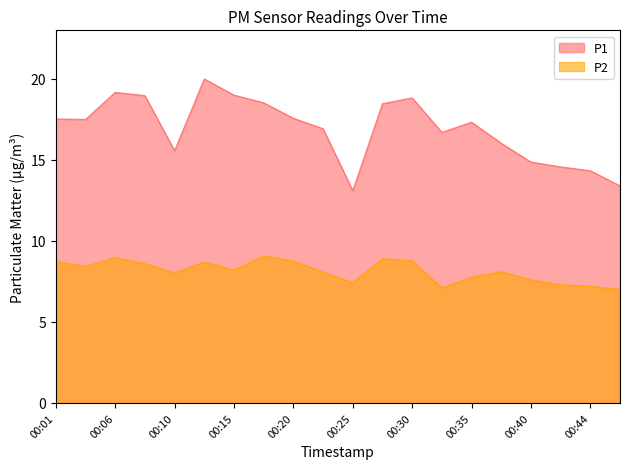

Which series has the largest range (max minus min)?

P1